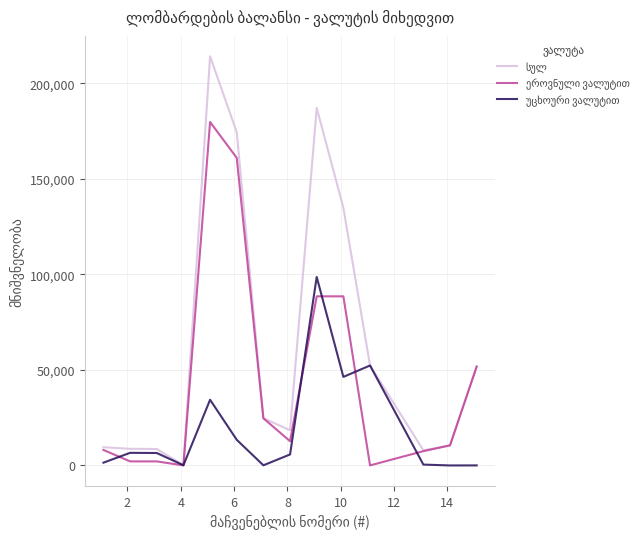

What is the maximum value shown in the chart?

214173.6